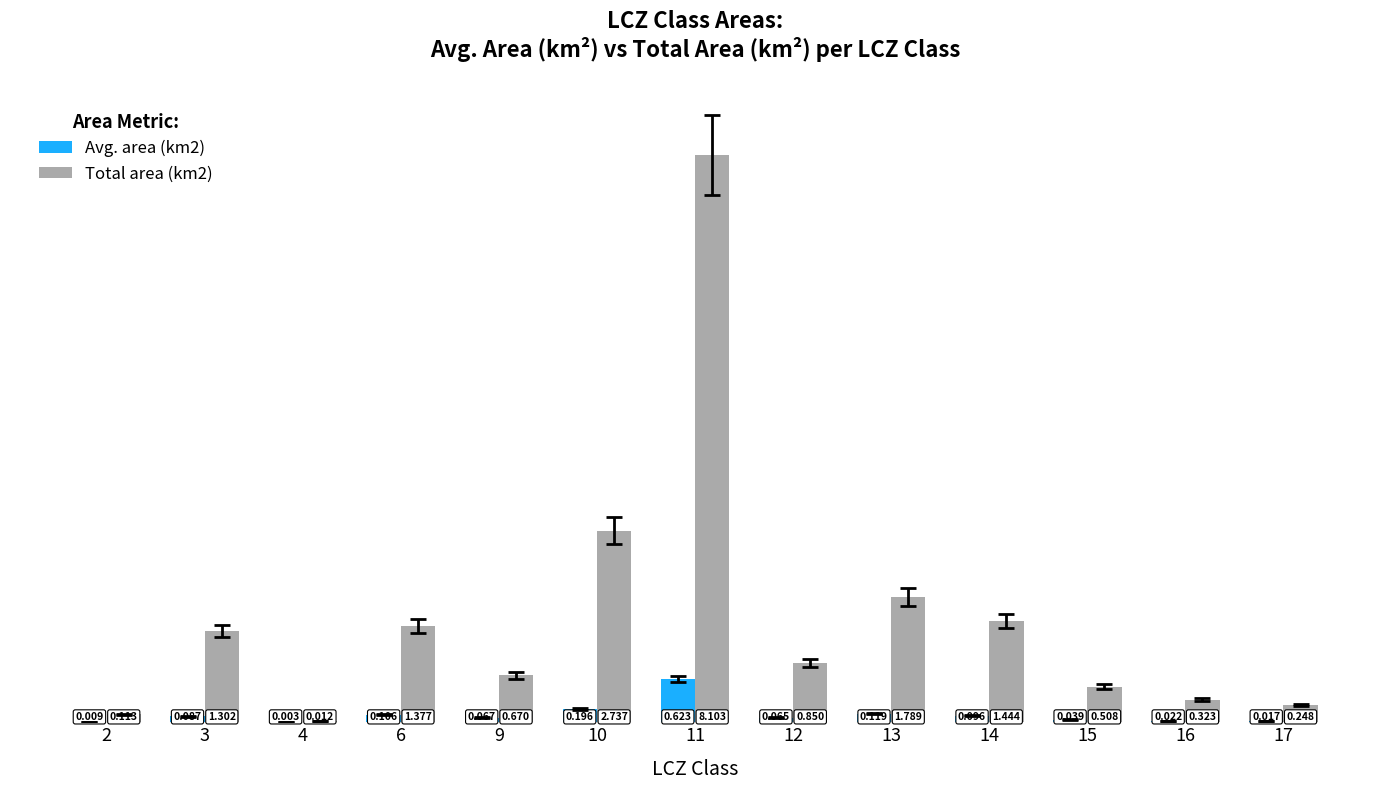

Is the value of Total area (km2) at 6 greater than the value of Avg. area (km2) at 14?

Yes